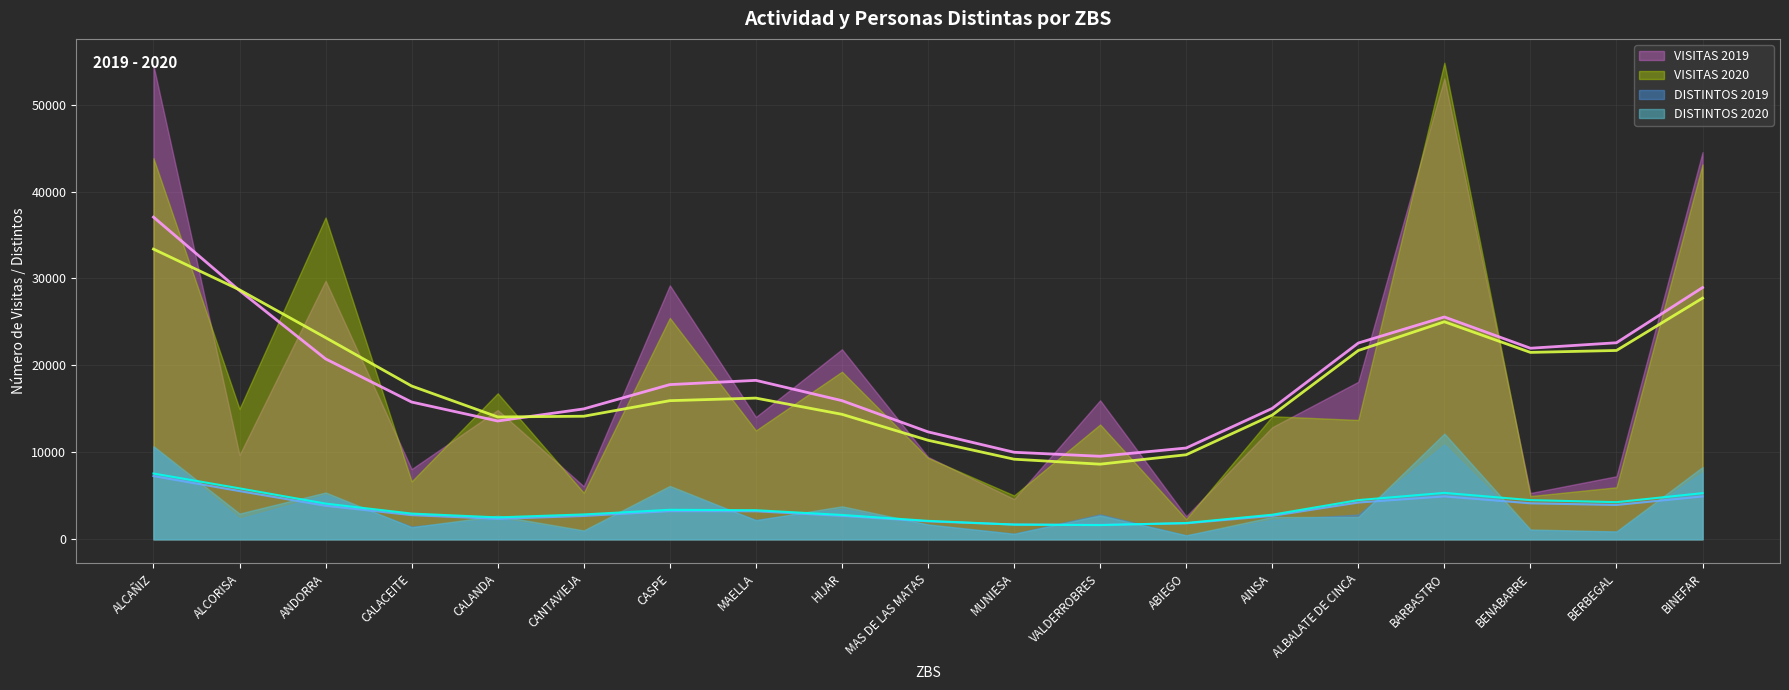

True or false: DISTINTOS 2020 and VISITAS 2019 intersect in this chart.

False